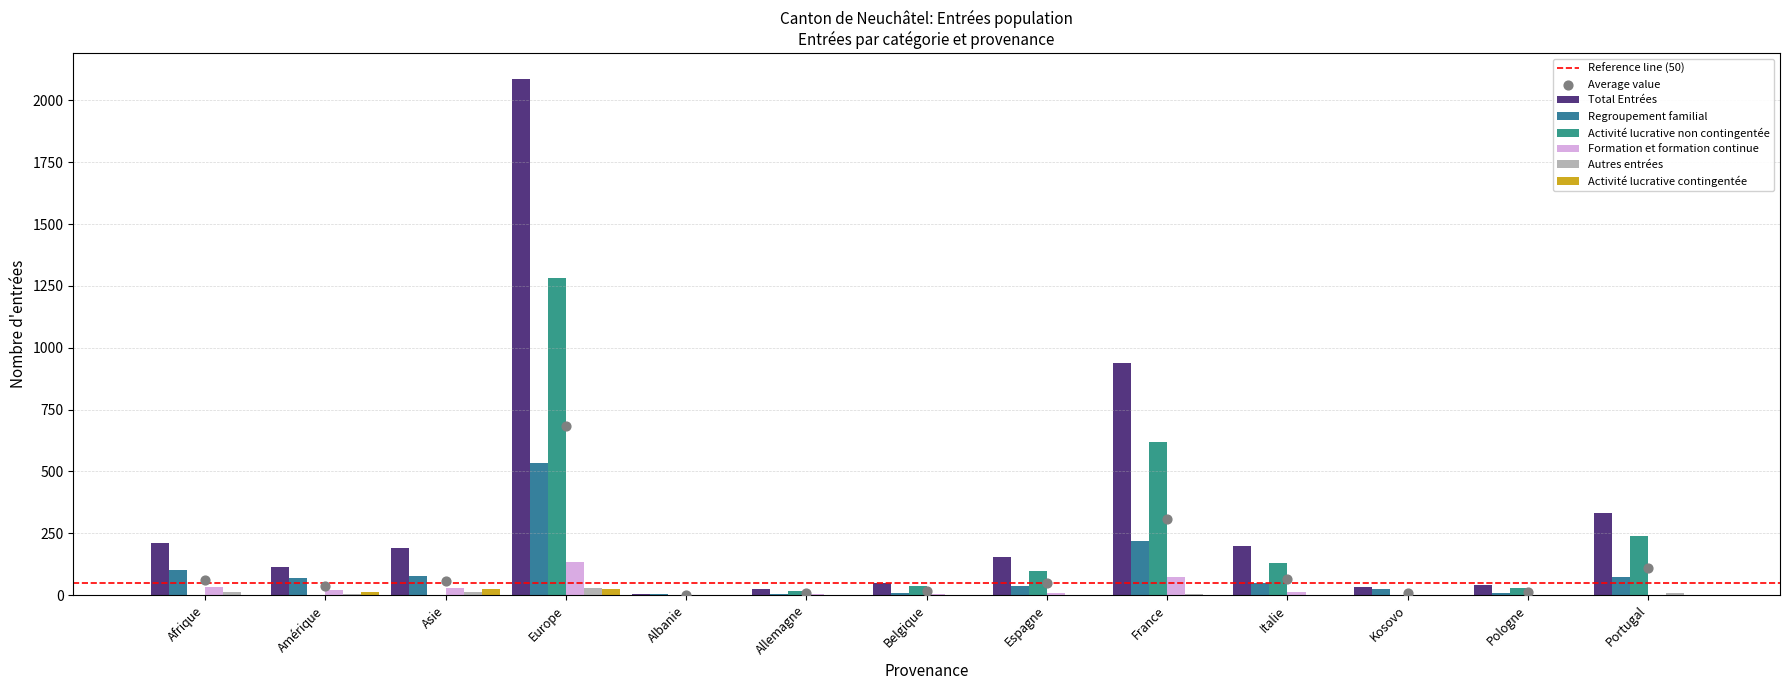

Which series reaches the maximum Y coordinate?

Total Entrées